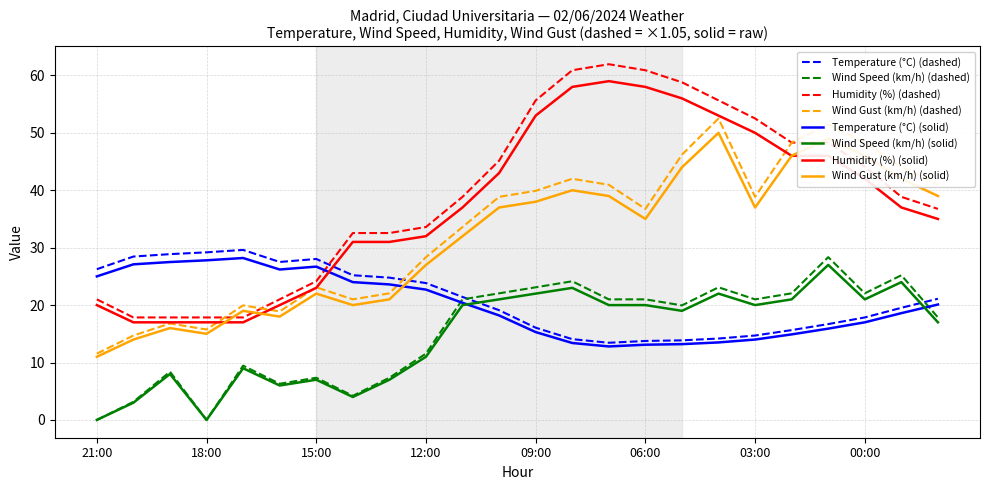

Which series has the widest spread of values?

Humidity (%) (dashed)